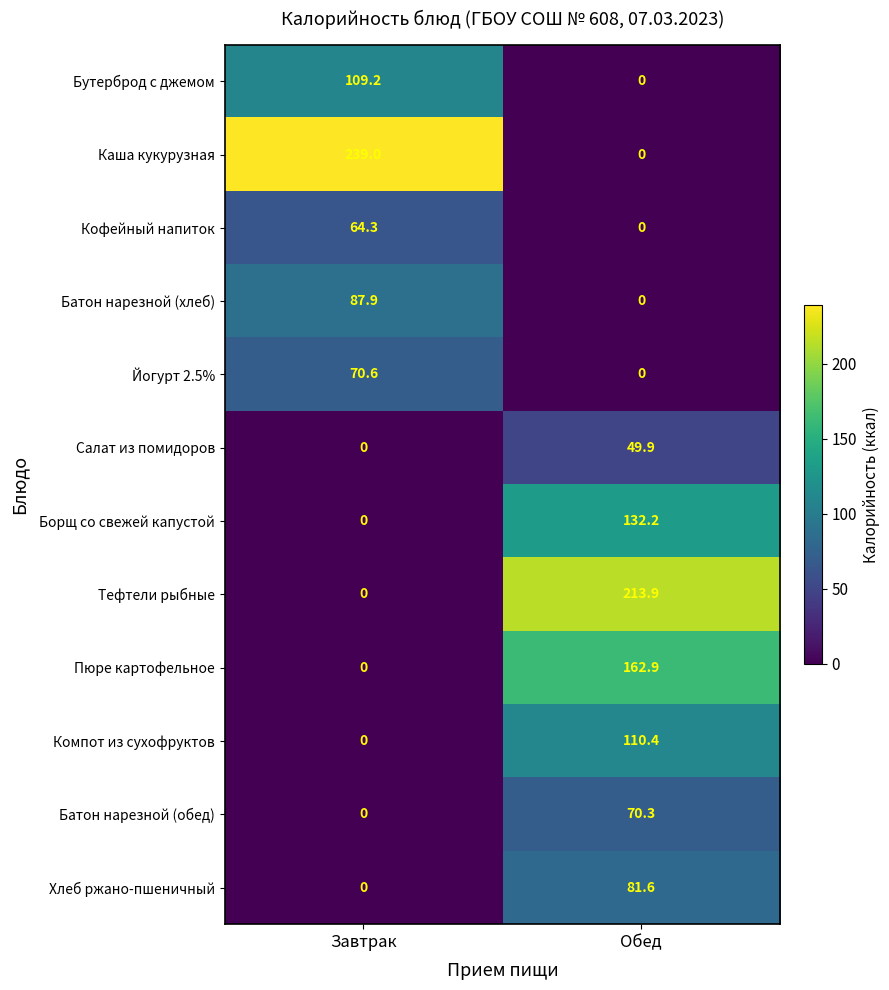

What is the difference between the maximum and minimum values in the Борщ со свежей капустой series?

132.2